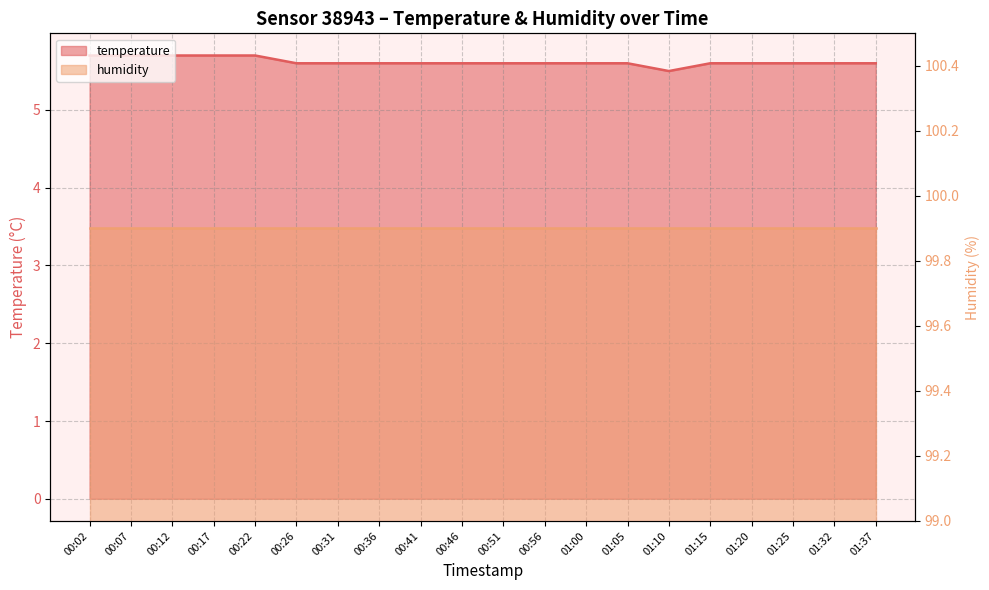

What is the difference between the maximum and minimum values?

0.2